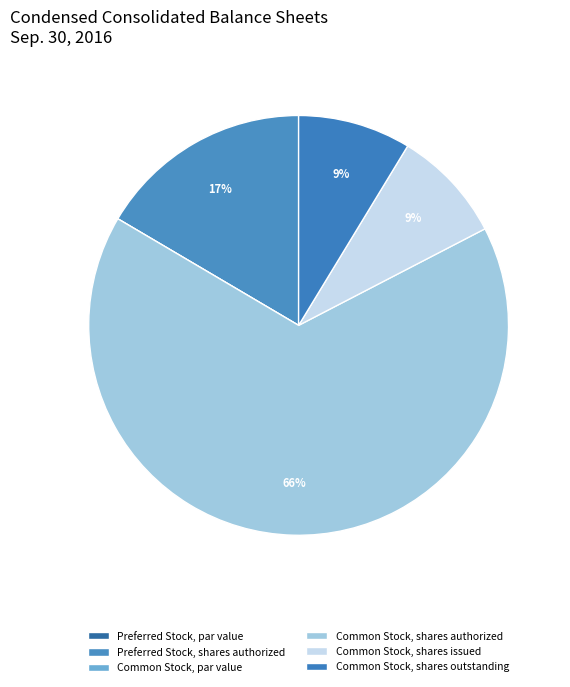

Is there a majority slice in this chart?

Yes